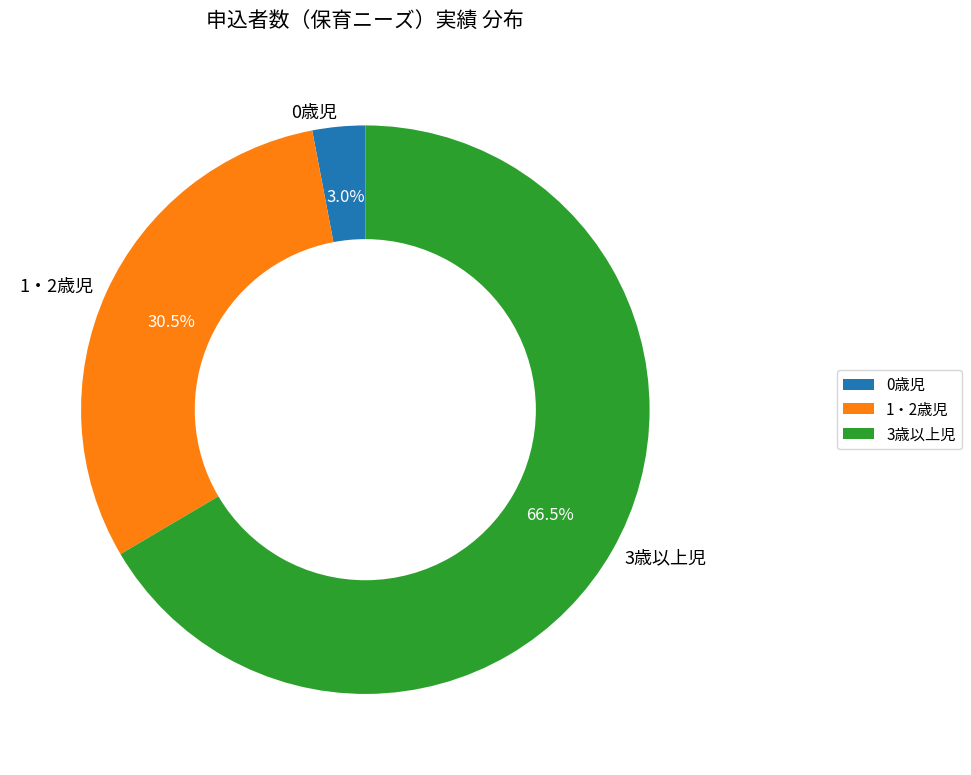

Is the sum of 0歳児 and 3歳以上児 greater than half?

Yes